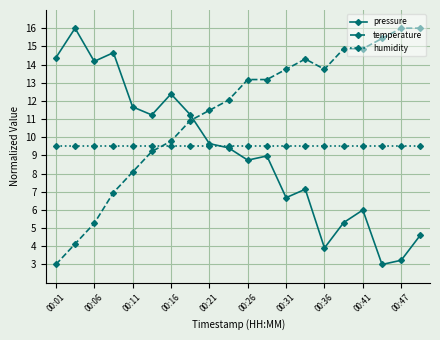

What are all the series names shown in the legend?

pressure, temperature, humidity